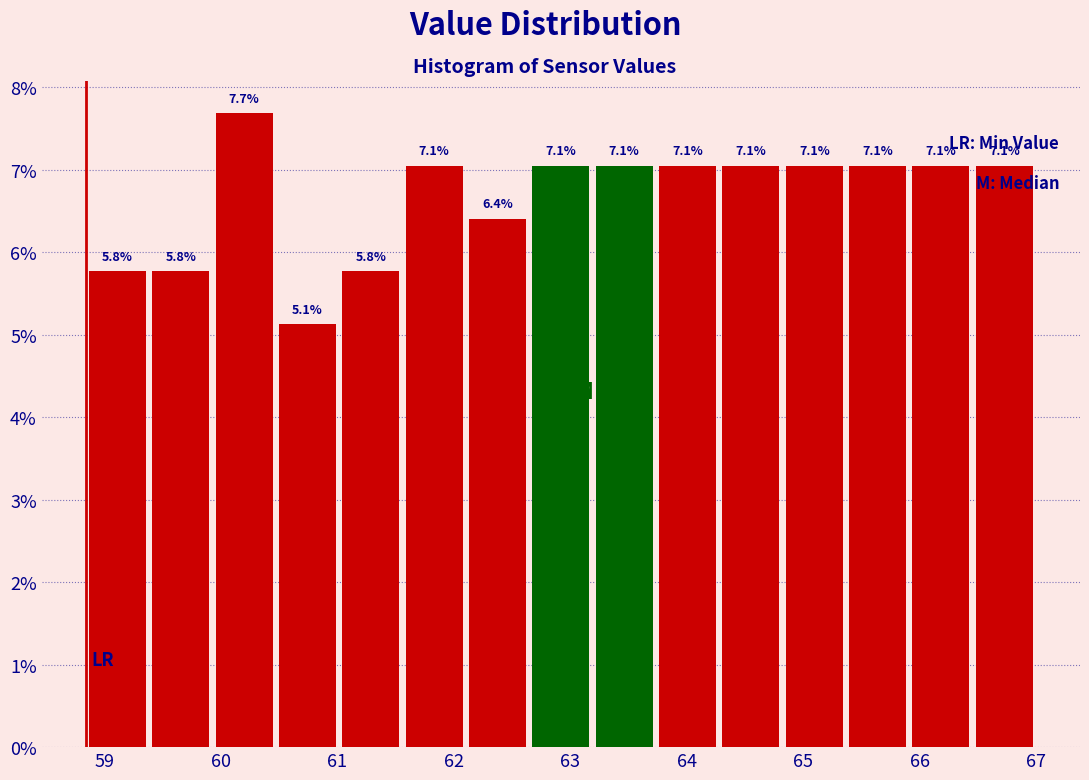

Over which range of the x-axis is the bar tallest?

59.9 to 60.5